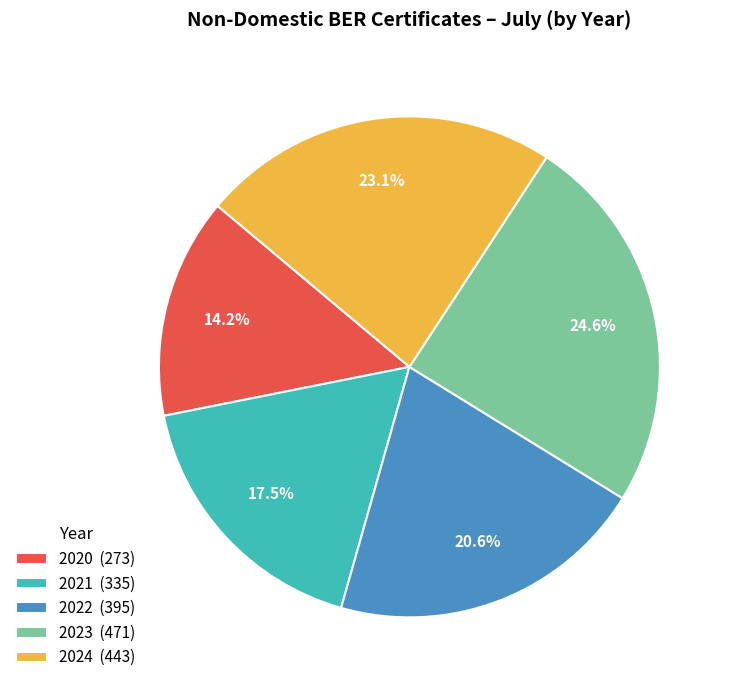

Count the number of slices in the pie.

5